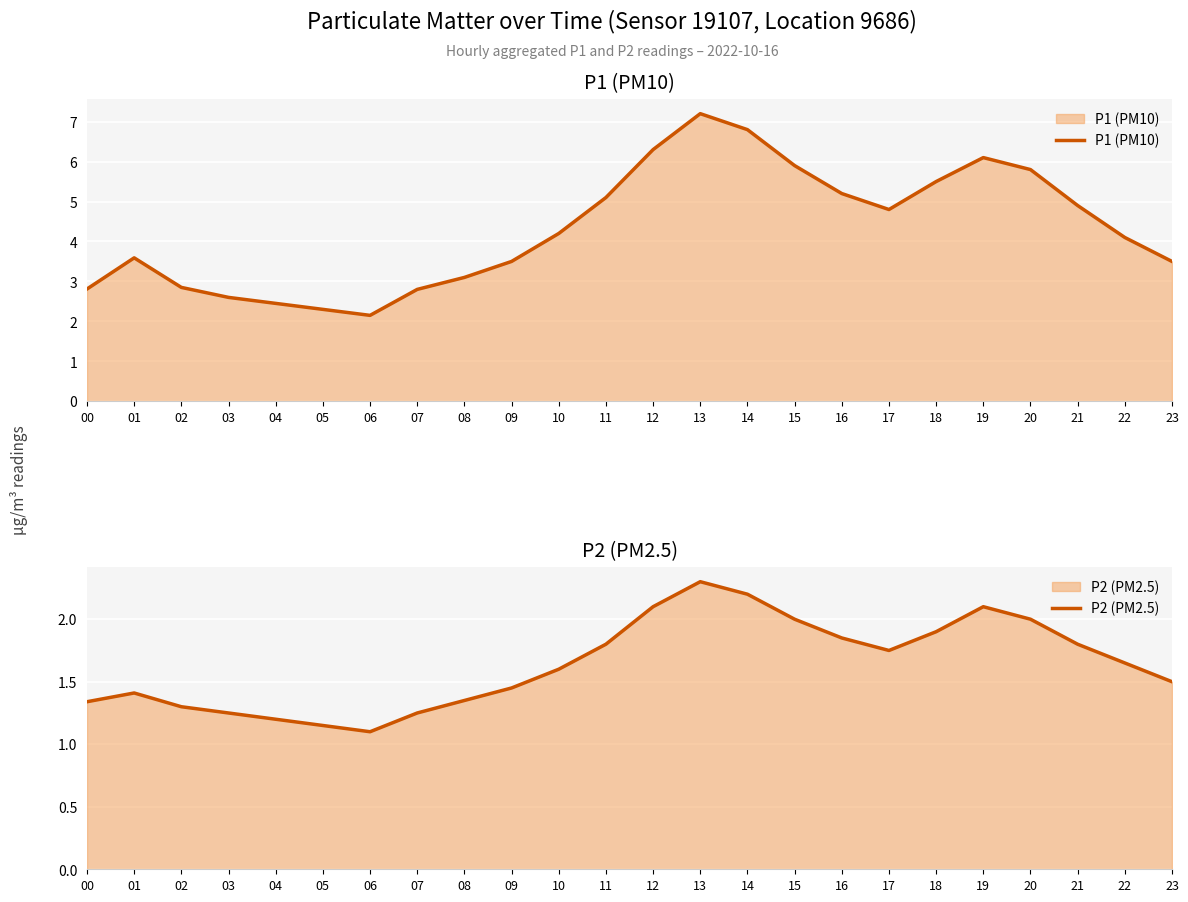

True or false: P1 (PM10) and P2 (PM2.5) cross at least once.

False